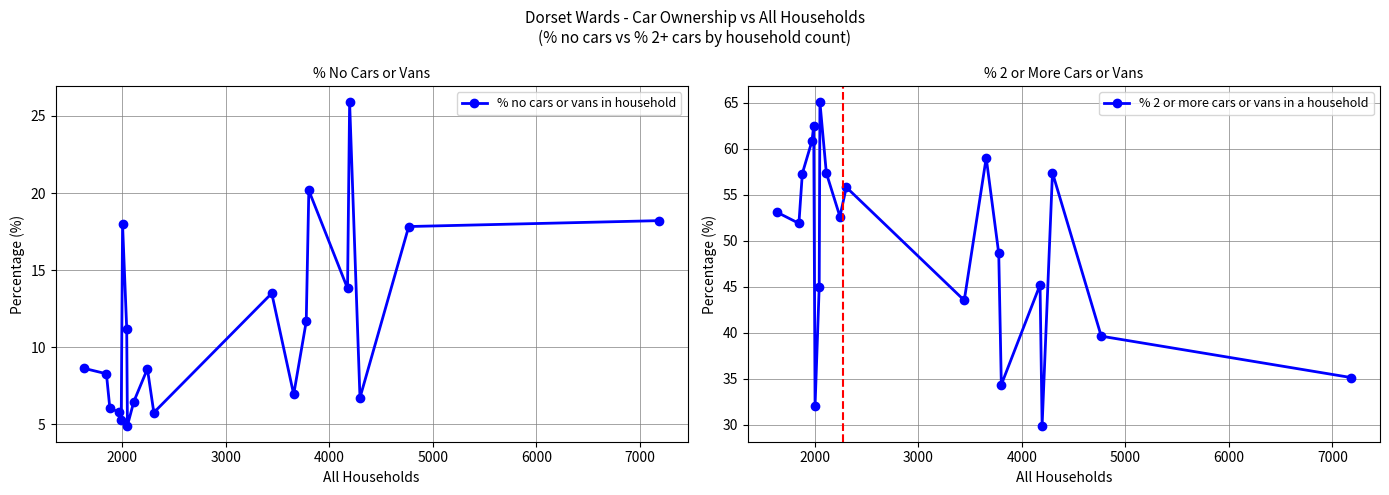

In % no cars or vans in household, how many points are lower than both neighbors (excluding endpoints)?

6